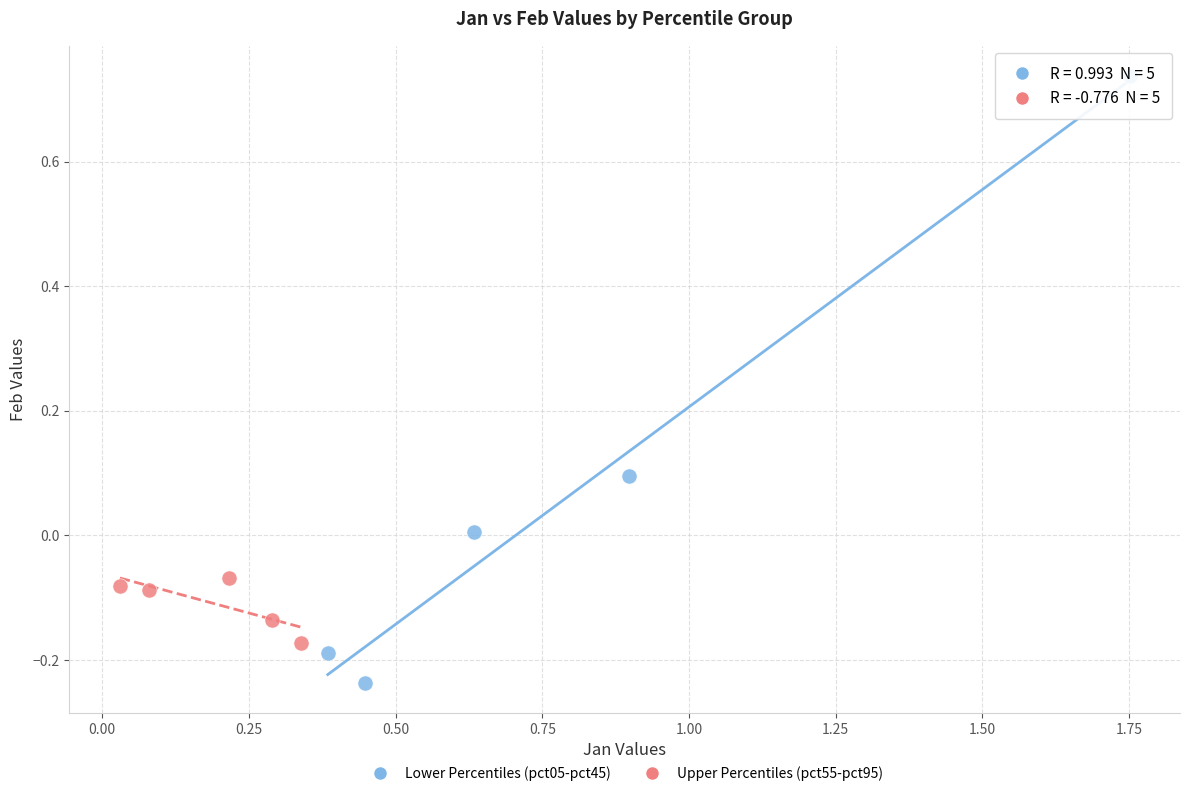

Which series has the largest Y range (max minus min)?

Lower Percentiles (pct05-pct45)